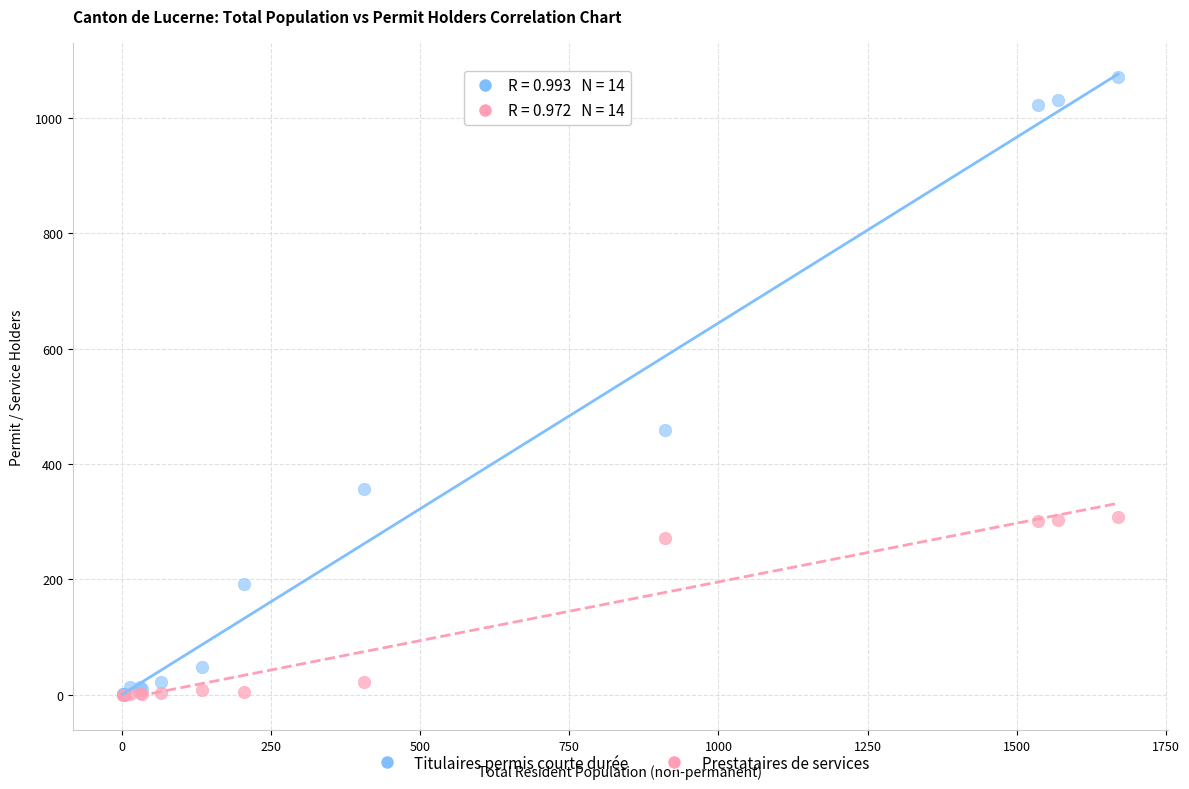

Which series has the largest Y range (max minus min)?

Titulaires permis courte durée